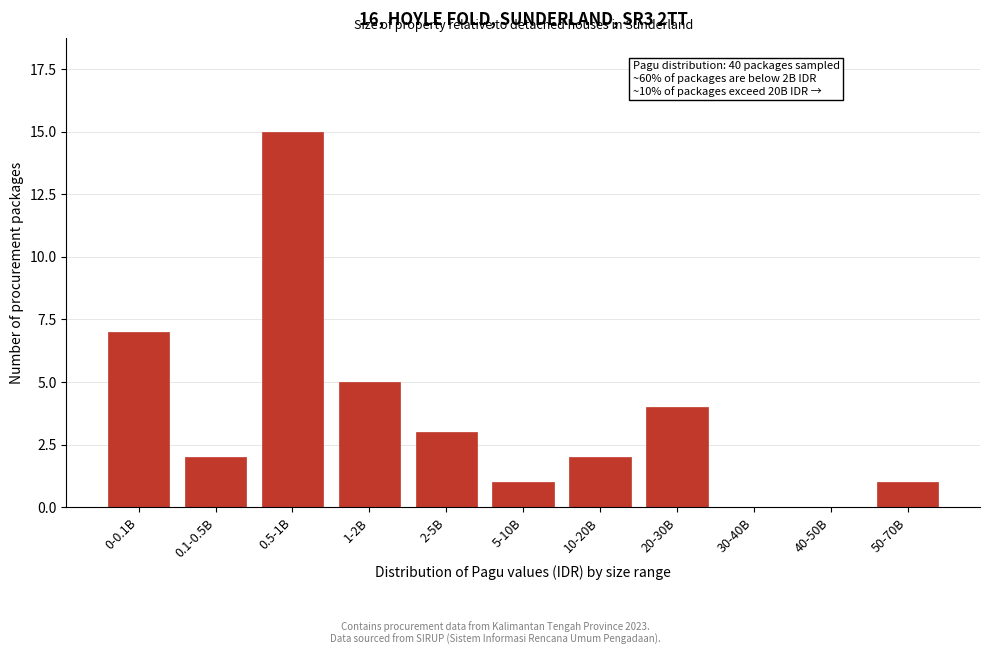

Reading right to left, list all the values displayed in this chart.

50-70B=1	40-50B=0	30-40B=0	20-30B=4	10-20B=2	5-10B=1	2-5B=3	1-2B=5	0.5-1B=15	0.1-0.5B=2	0-0.1B=7